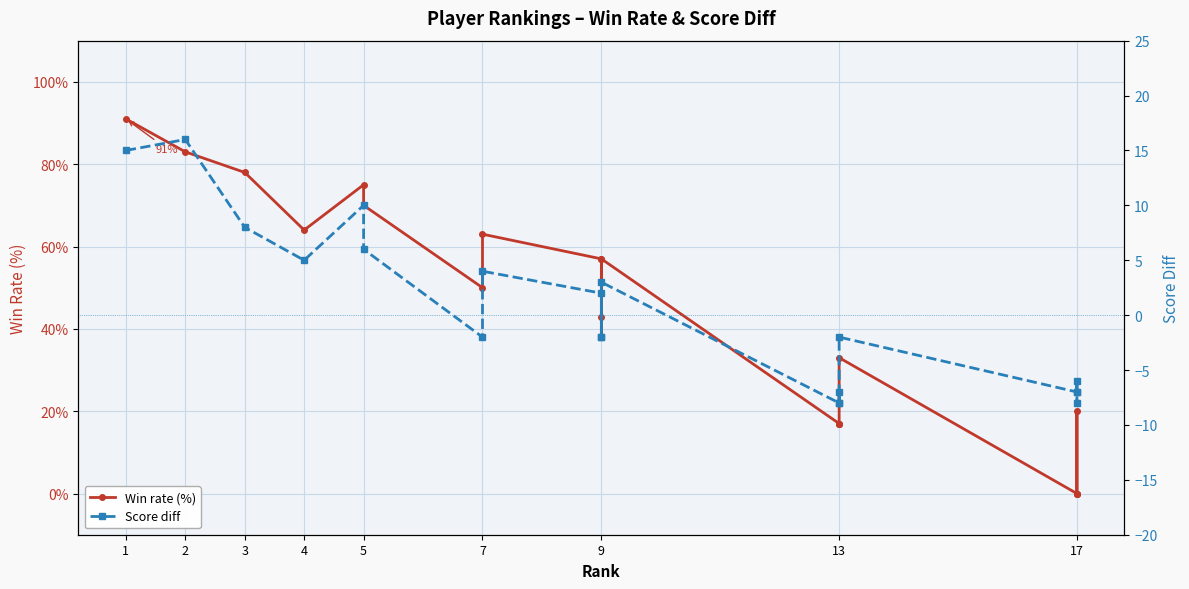

Read the Score diff value at 17, to the nearest 10.

-10